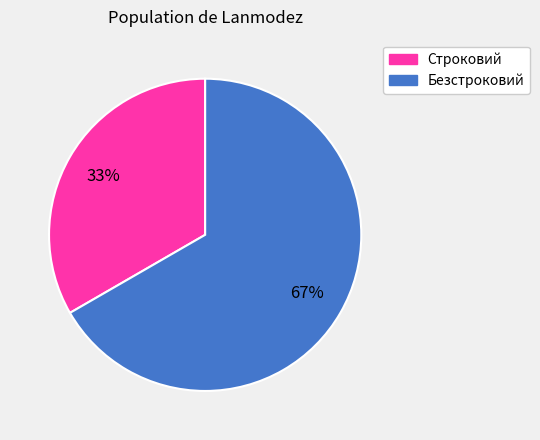

How many segments does this pie chart have?

2